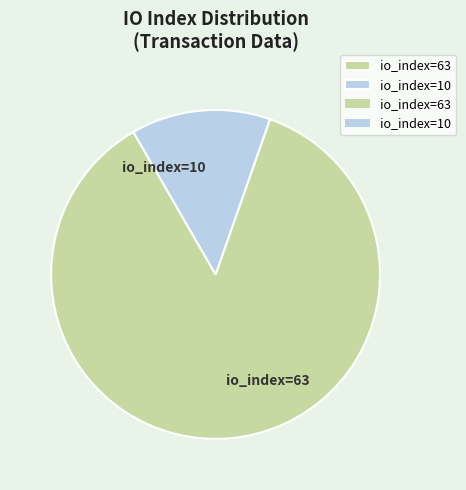

Is the sum of io_index=10 and io_index=63 greater than half?

Yes